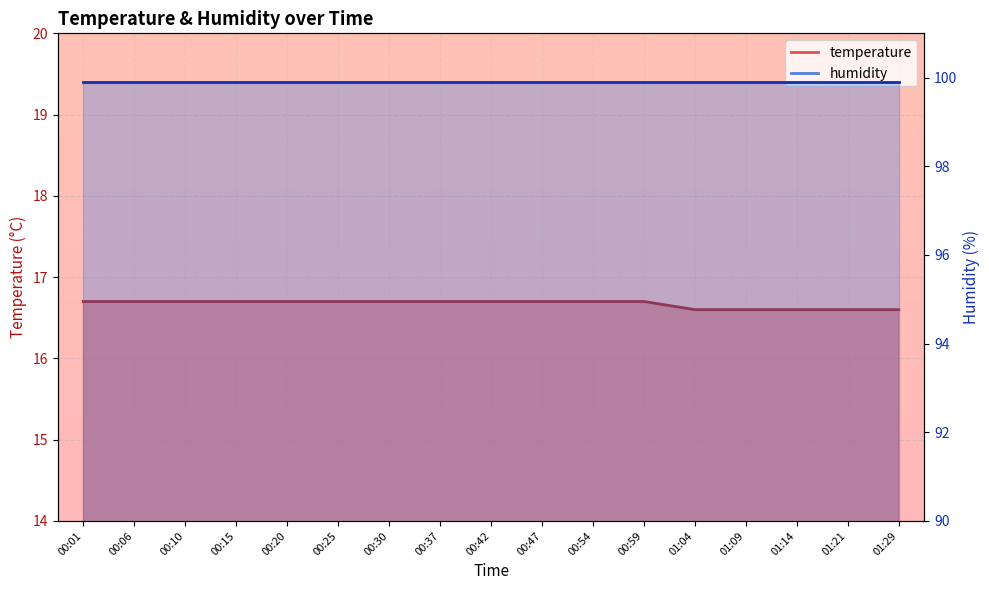

True or false: the data has more than 2 interior local peaks.

False